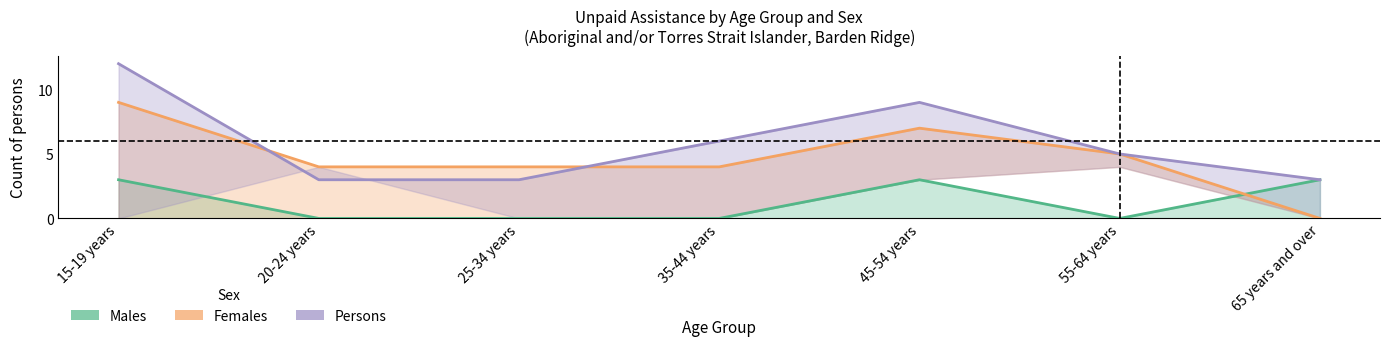

How many lines are shown in the chart?

3